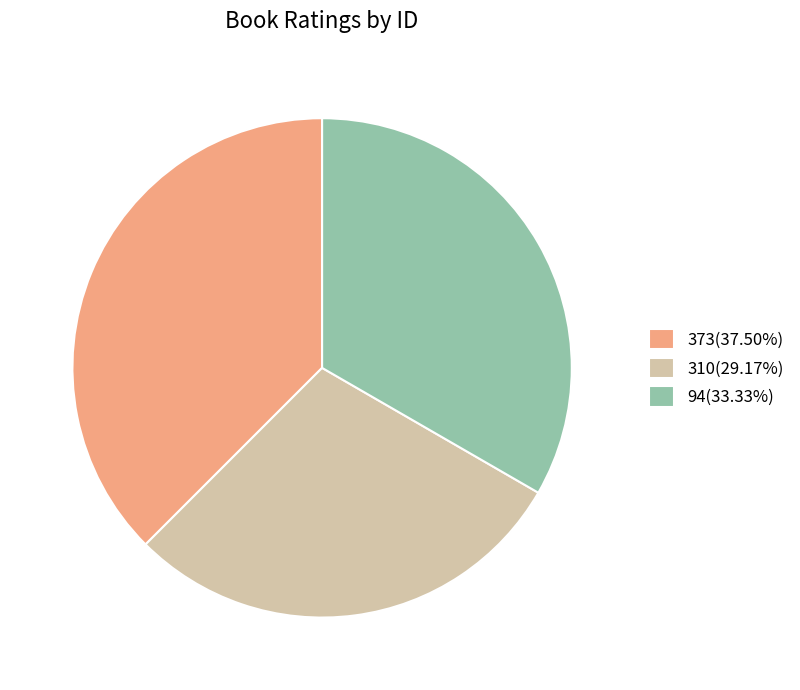

Count the number of slices in the pie.

3